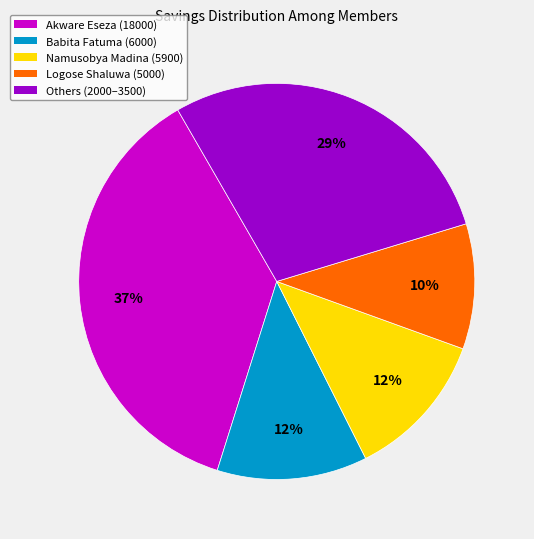

To the nearest percent, what portion does Namusobya Madina (5900) represent?

12%